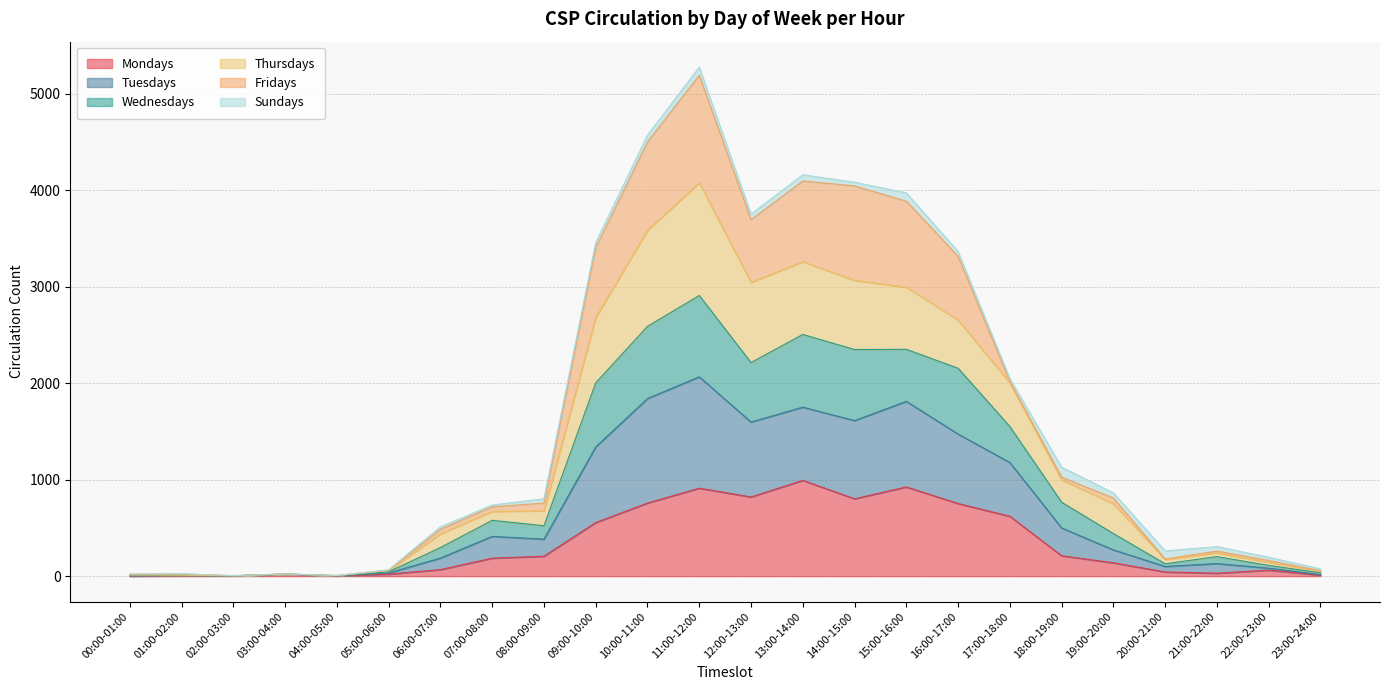

At which category is the sum across all series the highest?

11:00-12:00